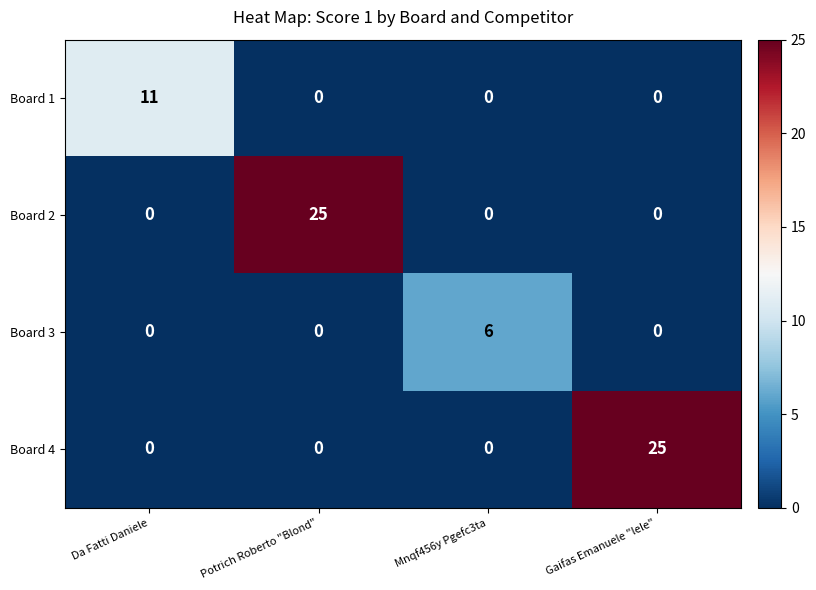

What is the maximum value shown in the chart?

25